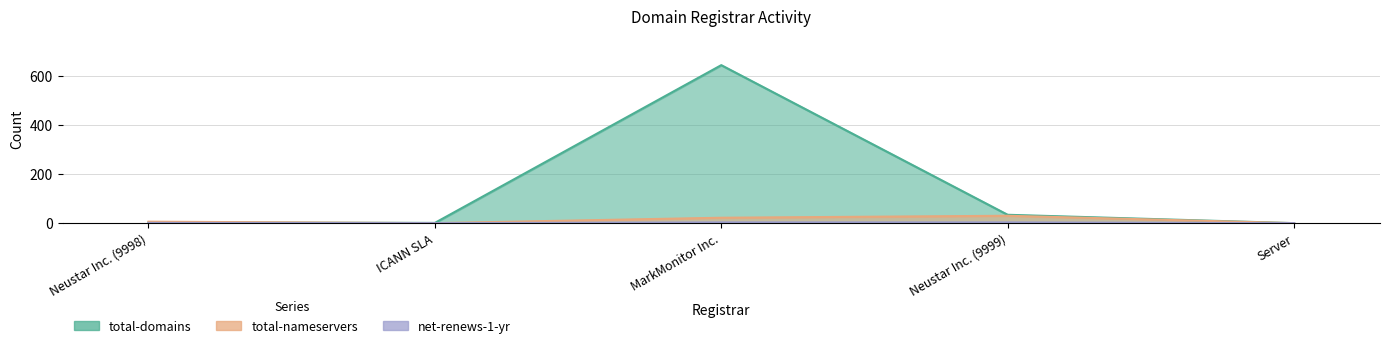

What is the average value of the total-nameservers series?

12